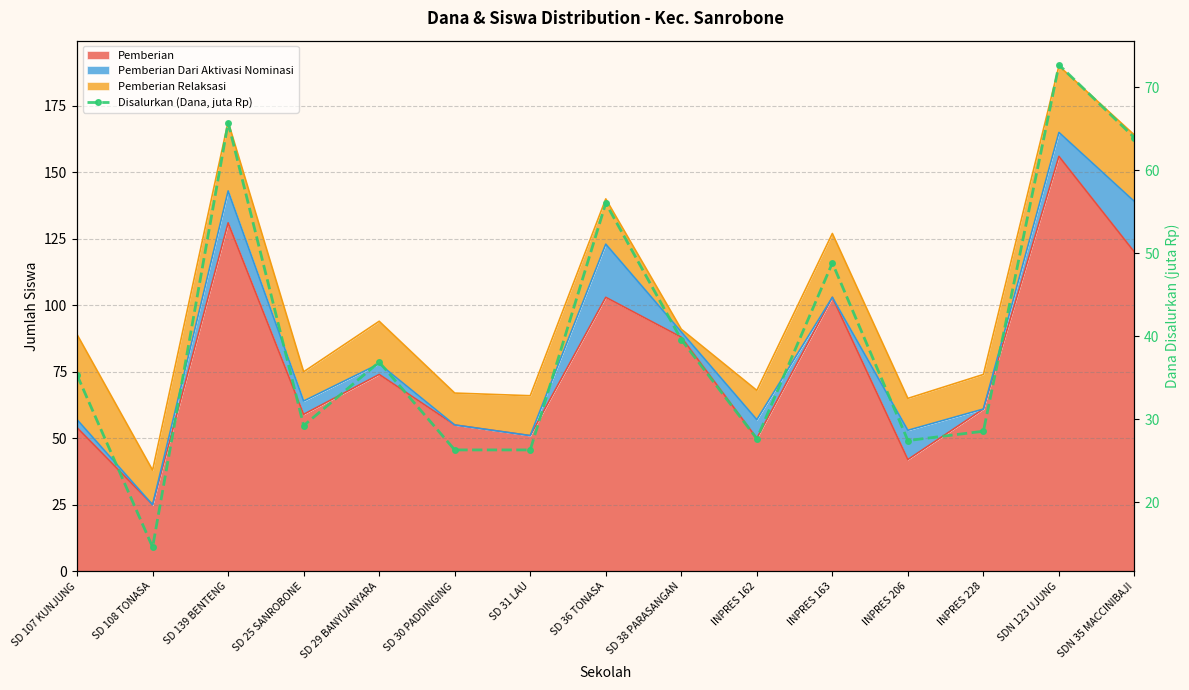

What is the value of the 7th point from the left?

26.3